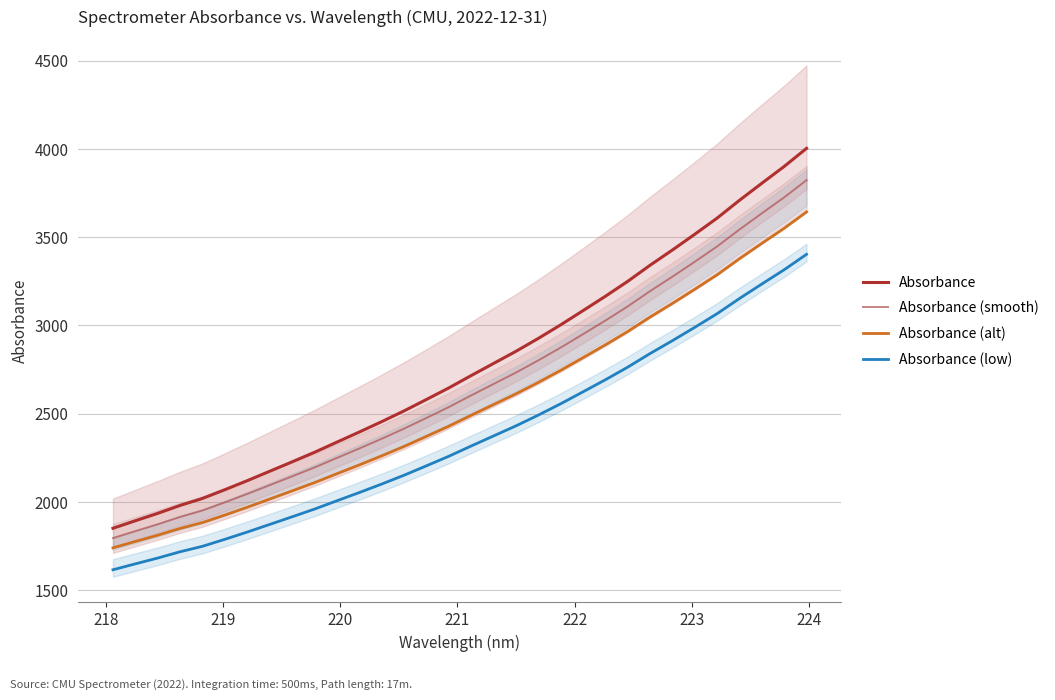

True or false: Absorbance (smooth) and Absorbance (low) cross at least once.

False